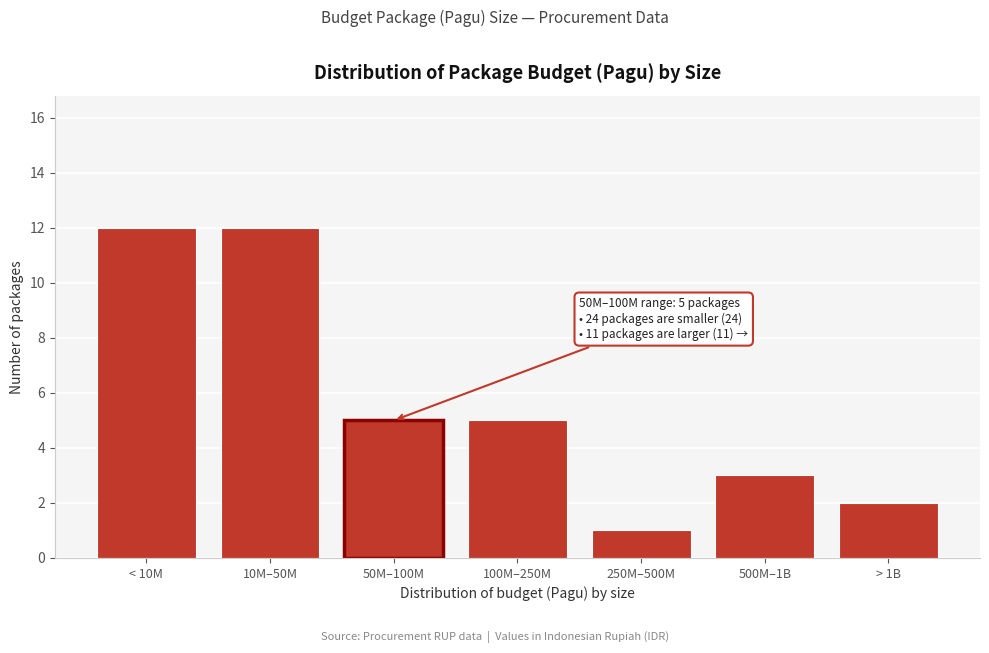

Reading left to right, transcribe all the data shown in this chart.

< 10M=12	10M–50M=12	50M–100M=5	100M–250M=5	250M–500M=1	500M–1B=3	> 1B=2